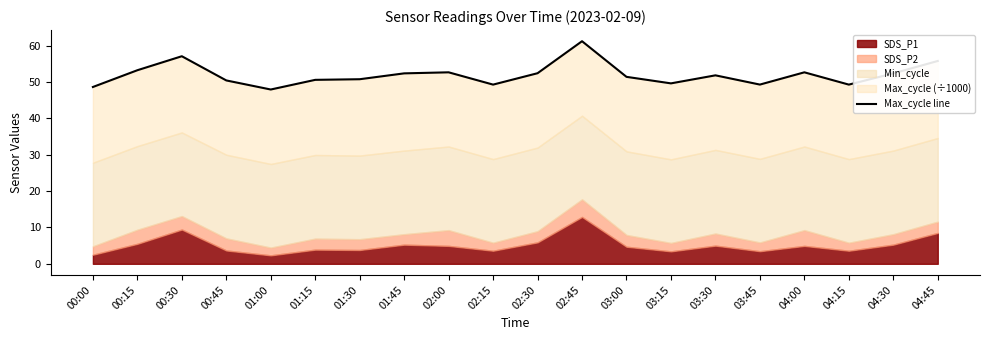

Which label corresponds to the largest value in the chart?

02:45